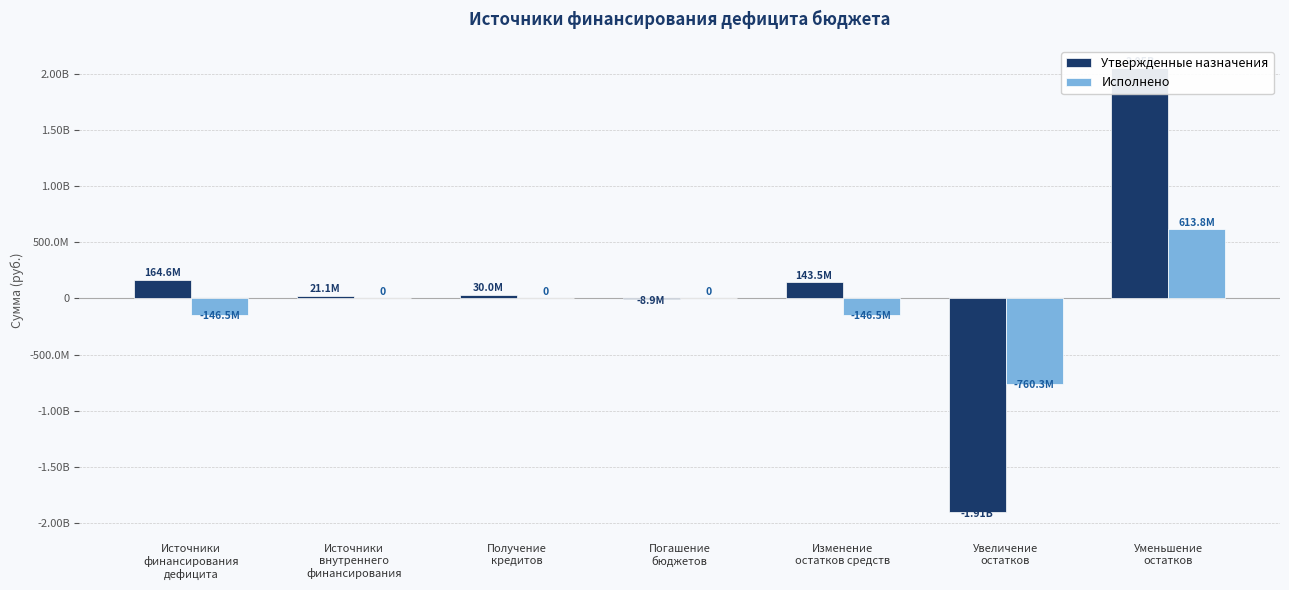

Between Источники
финансирования
дефицита and Источники
внутреннего
финансирования, which series saw the biggest shift?

Исполнено